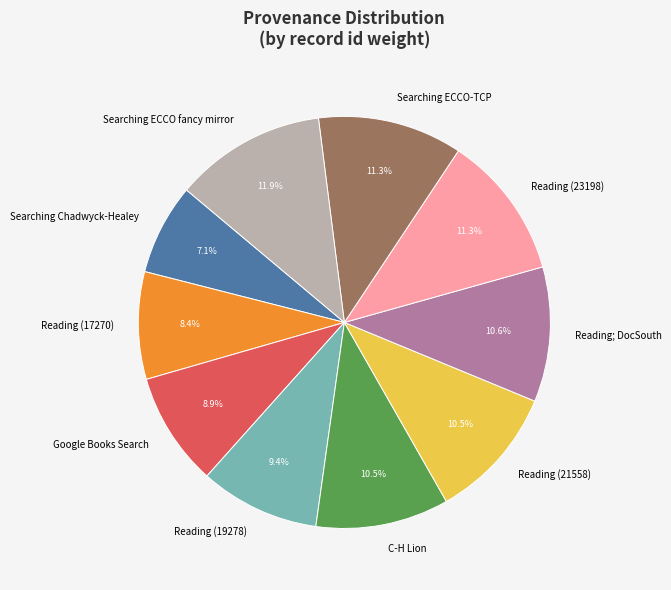

Is there any slice that represents more than half of the pie?

No